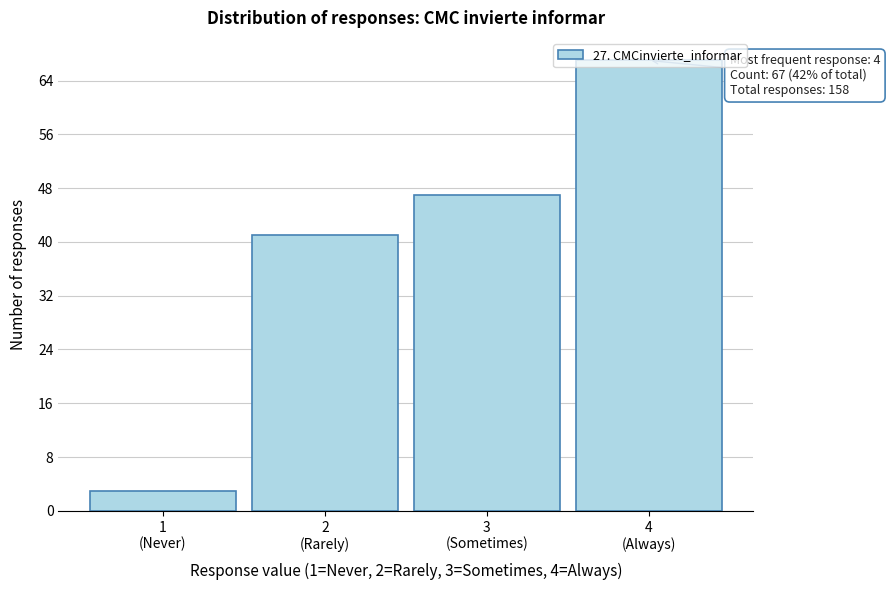

What is the smallest value displayed?

3